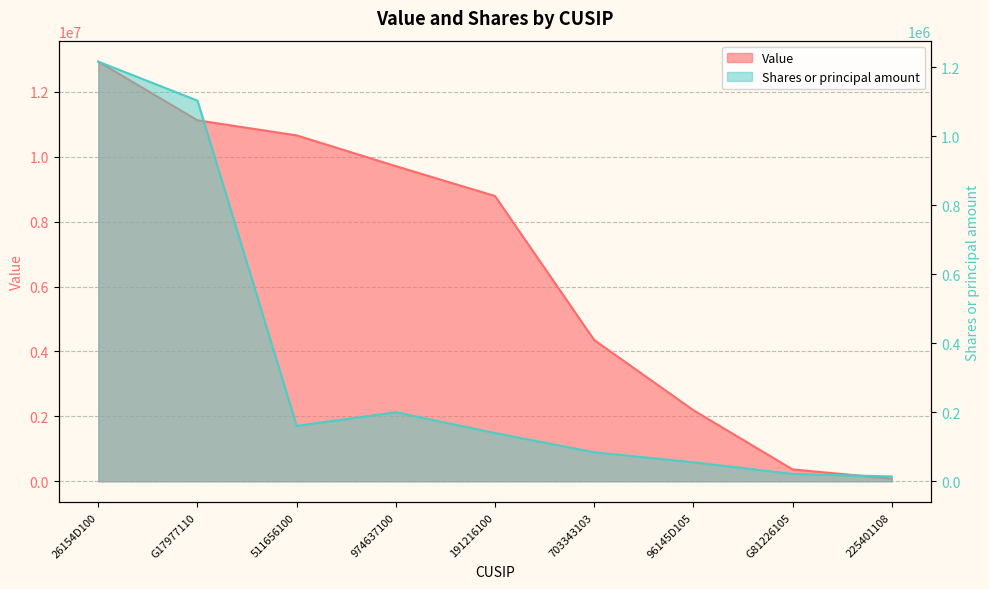

What is the label of the 1st point from the left?

26154D100